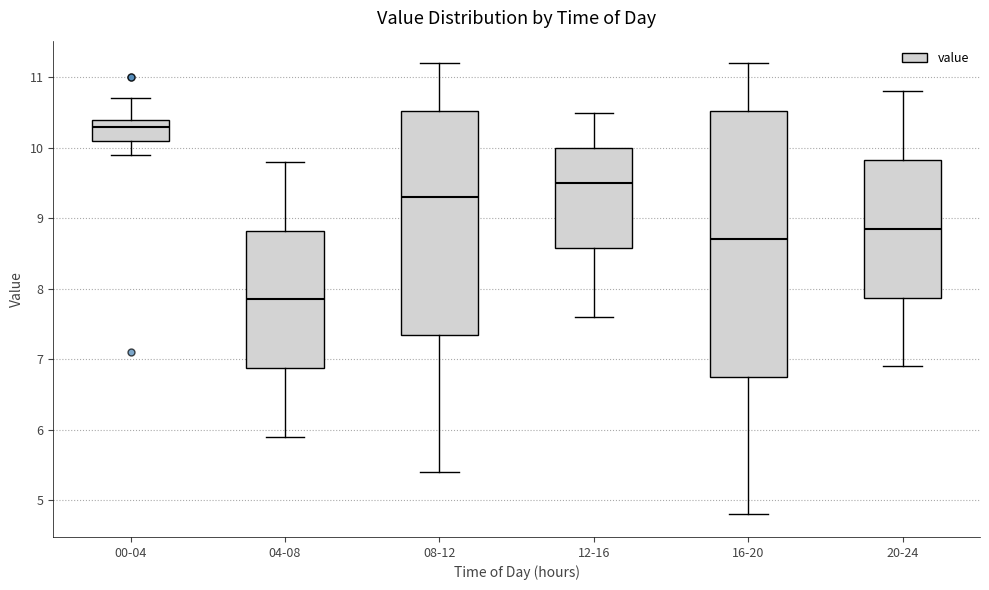

Which box is the tallest, from its lower edge to its upper edge?

16-20